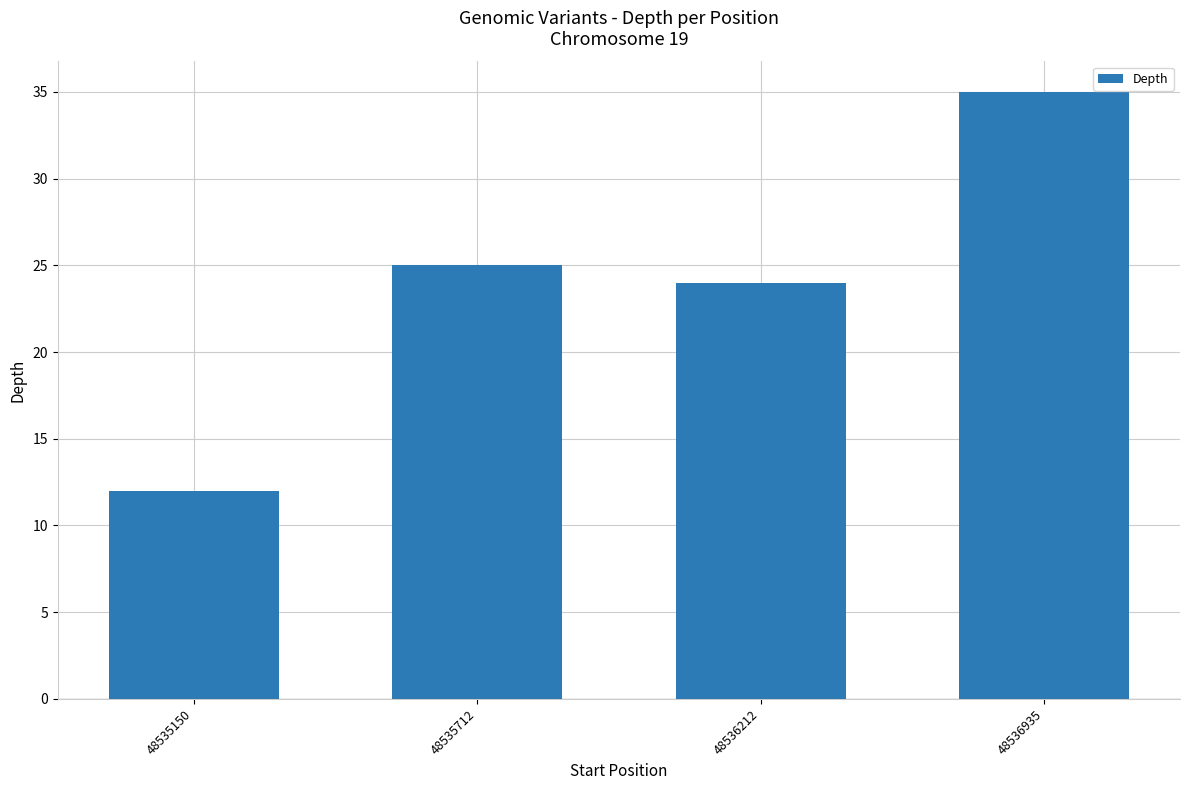

Which category has the lowest value across all series?

48535150